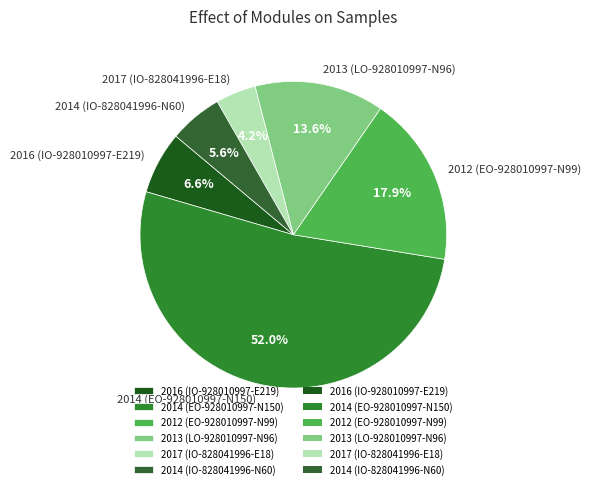

True or false: 2016 (IO-928010997-E219) accounts for 1% of the total.

False